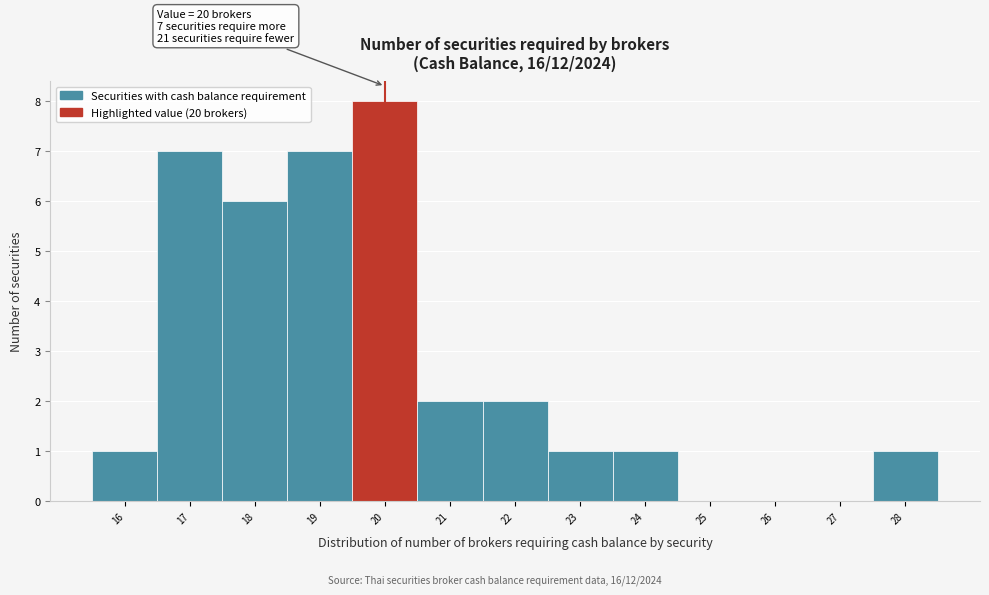

Which range on the x-axis has the tallest bar?

19.5 to 20.5